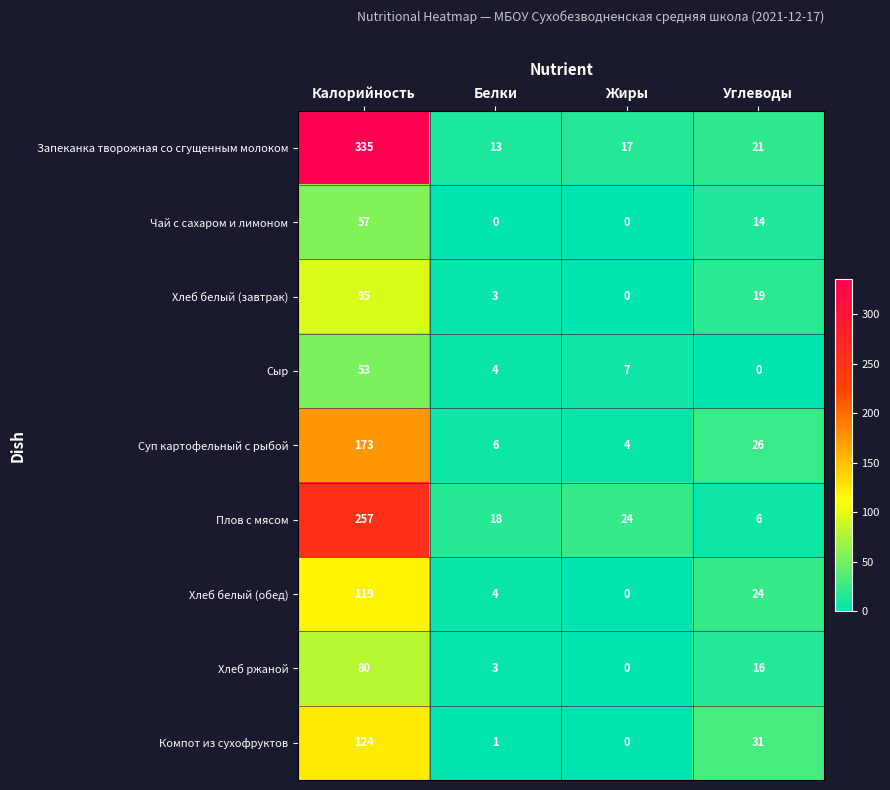

What is the average value of the Хлеб ржаной series?

25